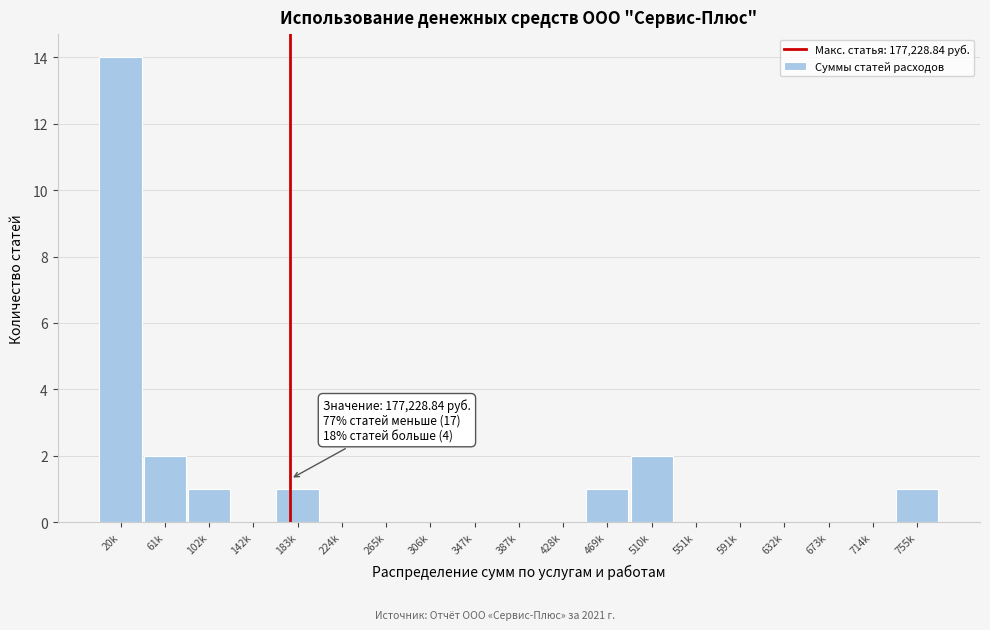

Reading right to left, transcribe all the data shown in this chart.

755k=1	714k=0	673k=0	632k=0	591k=0	551k=0	510k=2	469k=1	428k=0	387k=0	347k=0	306k=0	265k=0	224k=0	183k=1	142k=0	102k=1	61k=2	20k=14